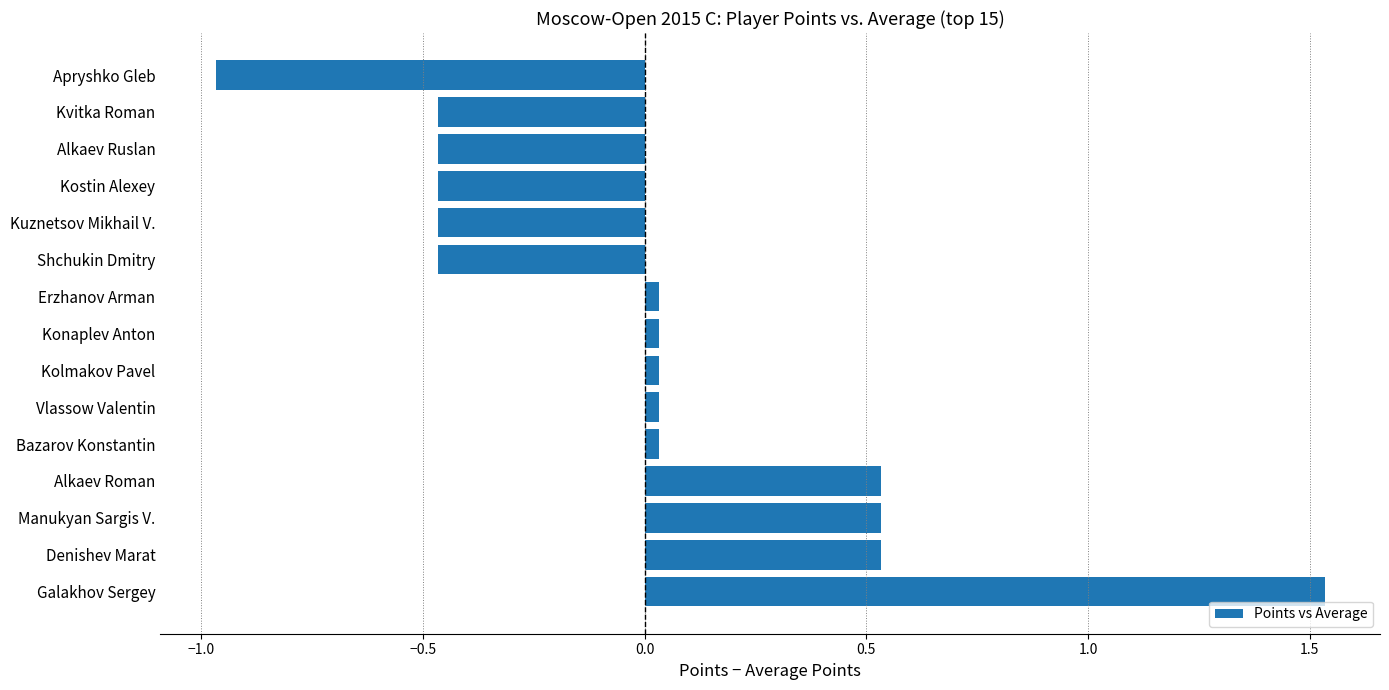

How many bars are there in total?

15